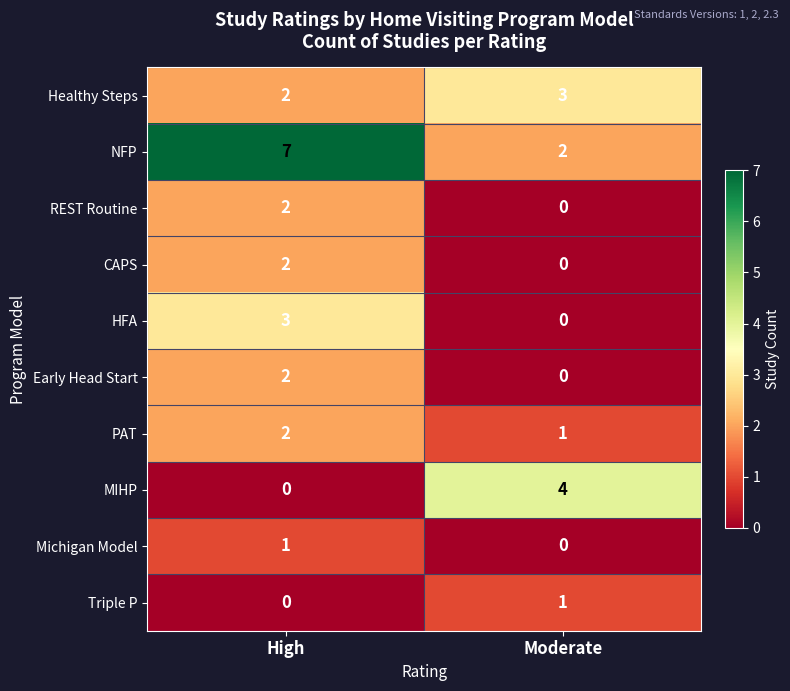

Rank the categories by CAPS value from lowest to highest.

Moderate, High